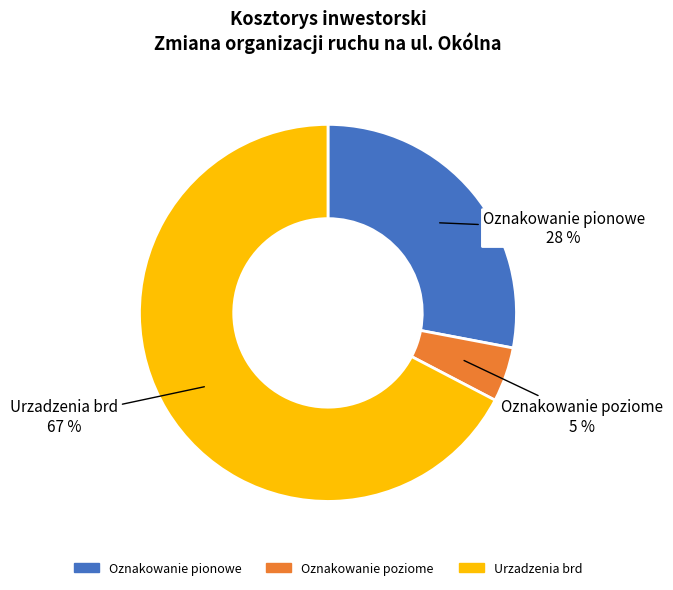

True or false: Oznakowanie pionowe accounts for 20% of the total.

False